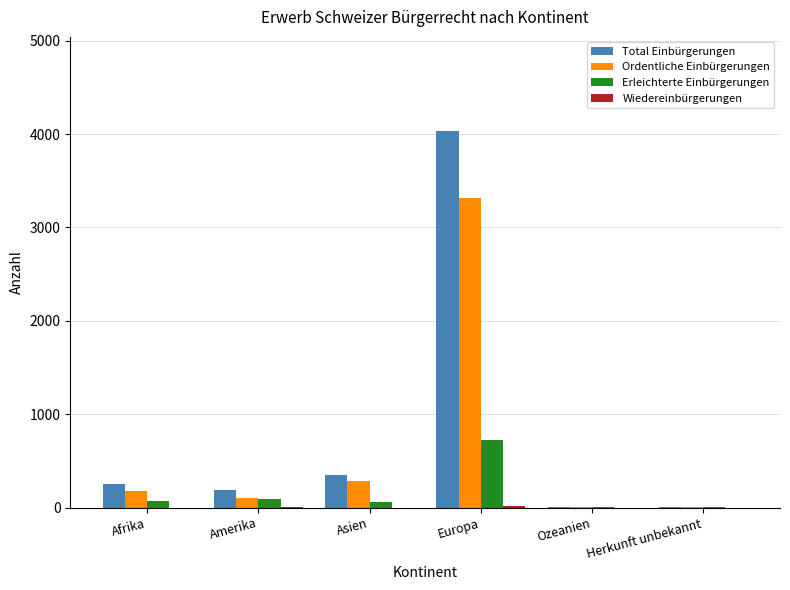

What is the sum of all Total Einbürgerungen values?

4837